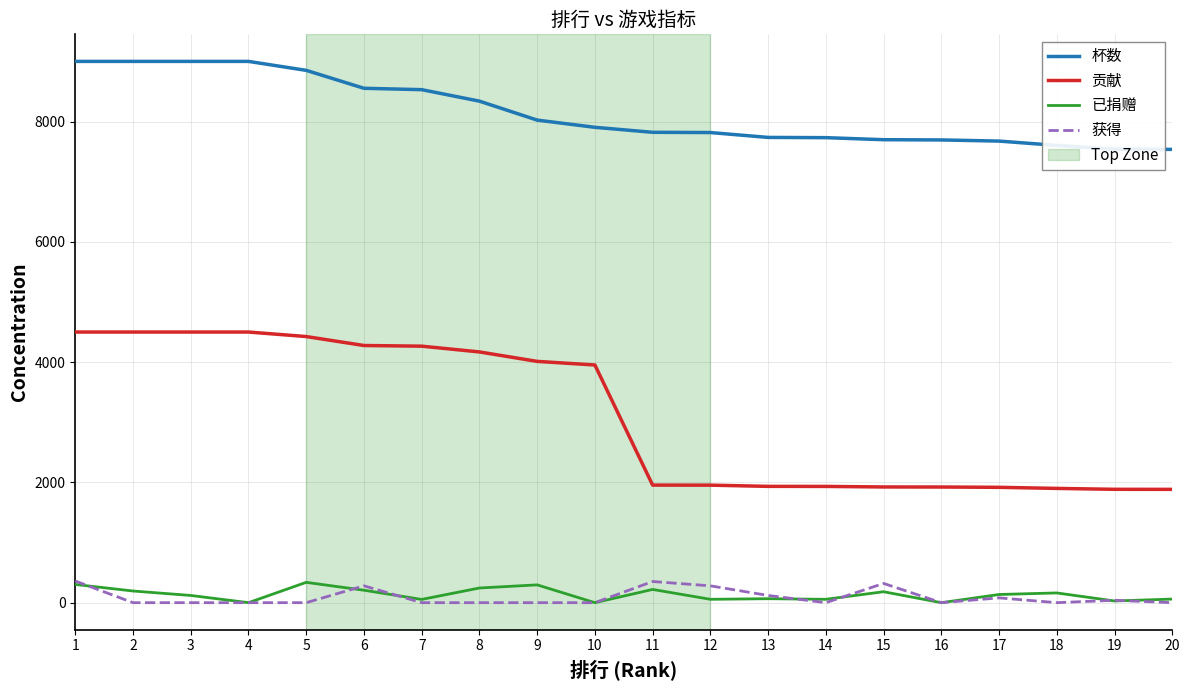

What is the difference between the maximum and minimum values in the 贡献 series?

2616